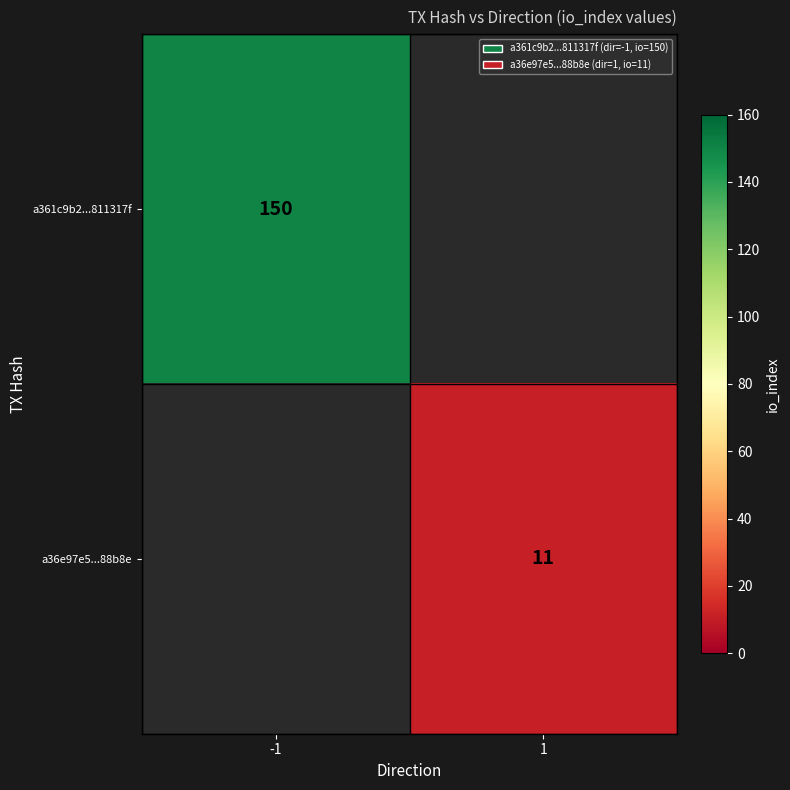

The a36e97e5...88b8e series shows 5 at 1. True or false?

False